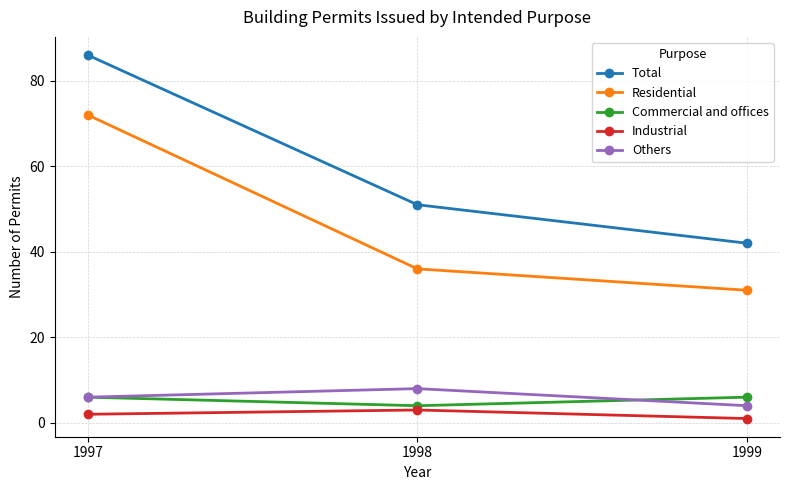

What is the value of the Residential point at the 1st from the left?

72